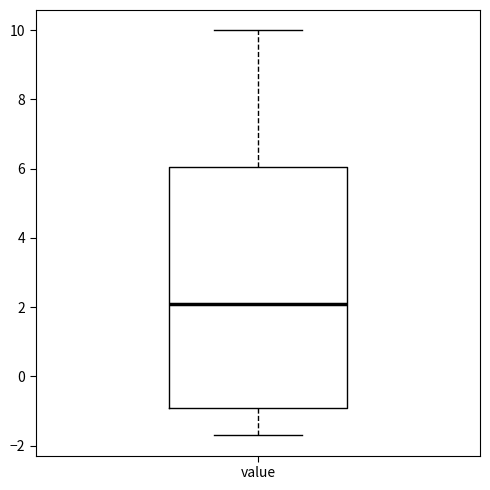

Transcribe this box plot: give where the median line is, the range the box spans, and where the two whiskers end, as read against the y-axis. The values are not printed on the chart, so give them approximately, as read against the axis.

median 2.2, box -0.8 to 6.0, whiskers -1.6 to 10.0